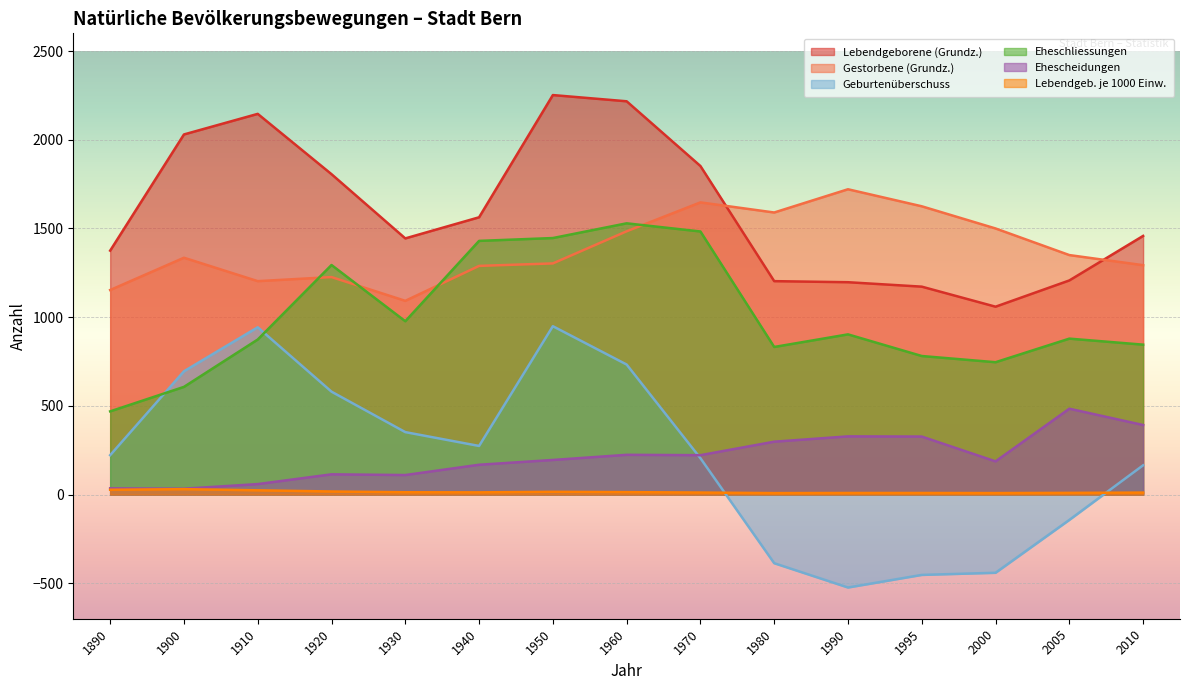

How many interior local peaks does the Gestorbene (Grundz.) series have?

4